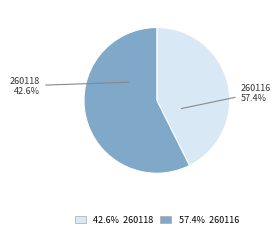

Which category has the smallest portion of the pie?

260118